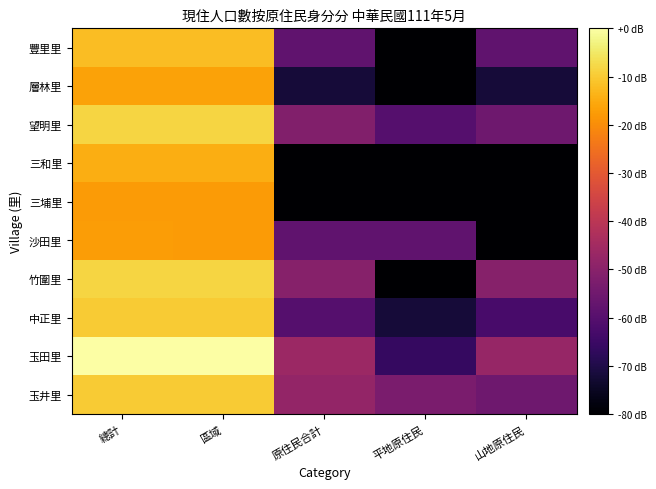

Which category has the highest value across all series?

總計